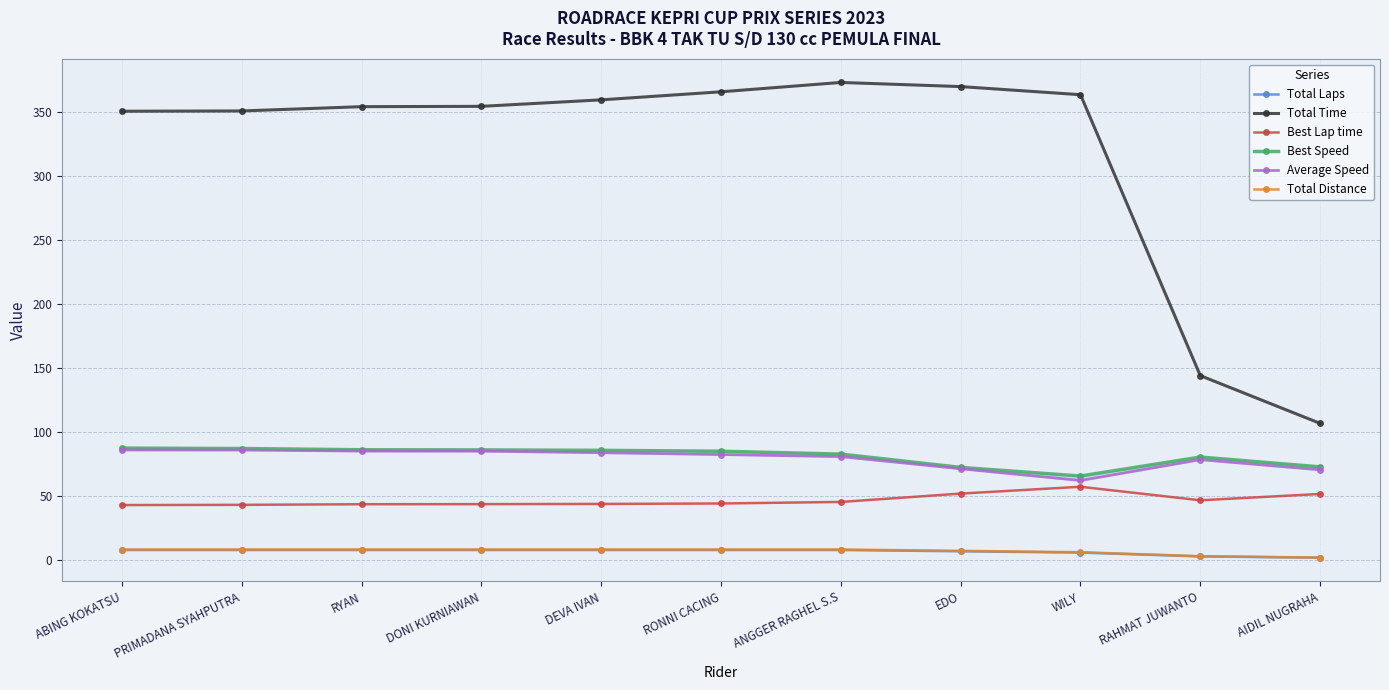

What is the value of the Average Speed point at the 4th from the left?

85.3